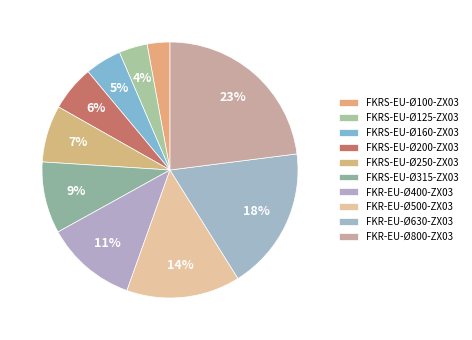

Does any single category account for the majority?

No